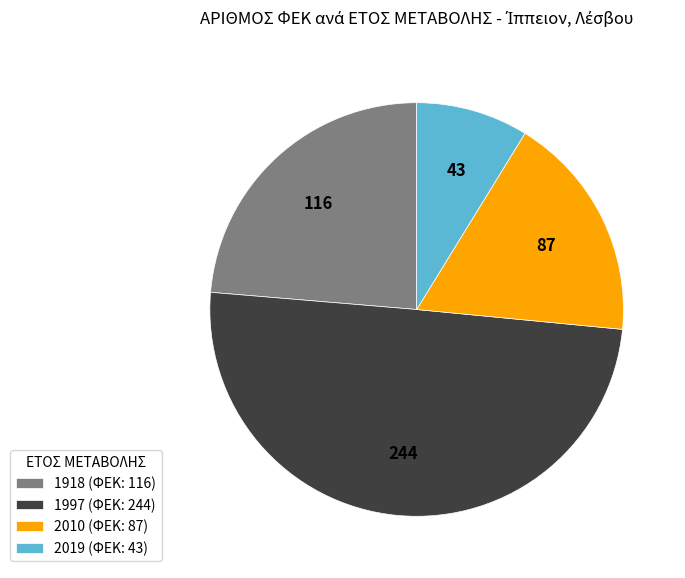

Is the sum of 2019 (ΦΕΚ: 43) and 2010 (ΦΕΚ: 87) greater than half?

No